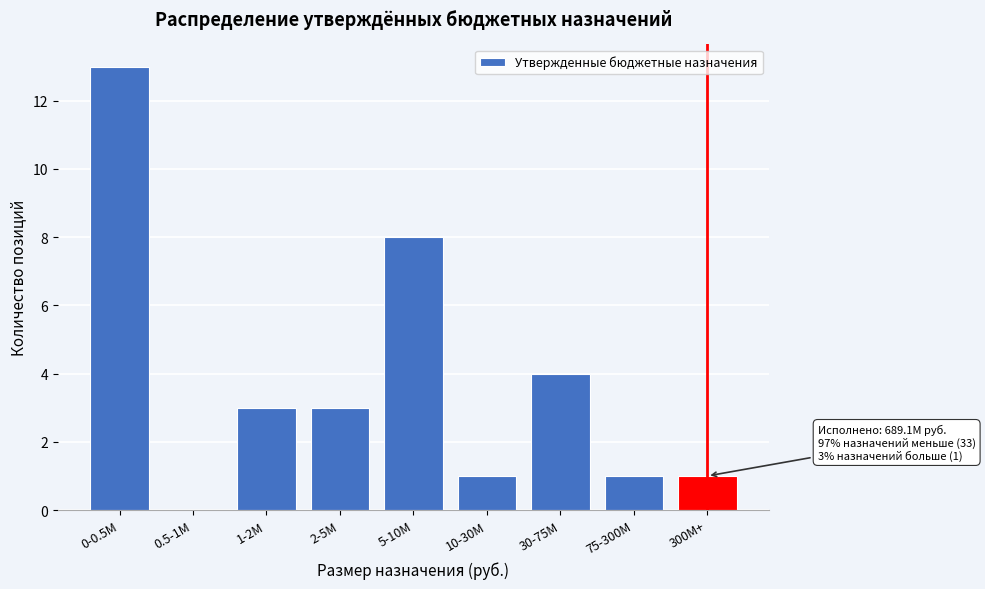

Reading left to right, extract all data points from this chart.

0-0.5M=13	0.5-1M=0	1-2M=3	2-5M=3	5-10M=8	10-30M=1	30-75M=4	75-300M=1	300M+=1